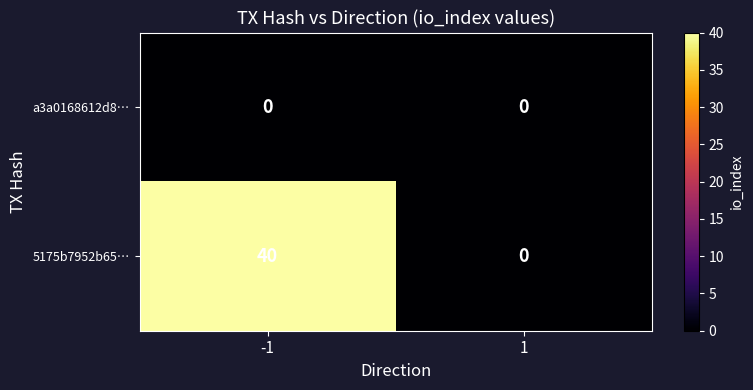

Rank the series by their maximum value, from highest to lowest.

5175b7952b65…, a3a0168612d8…